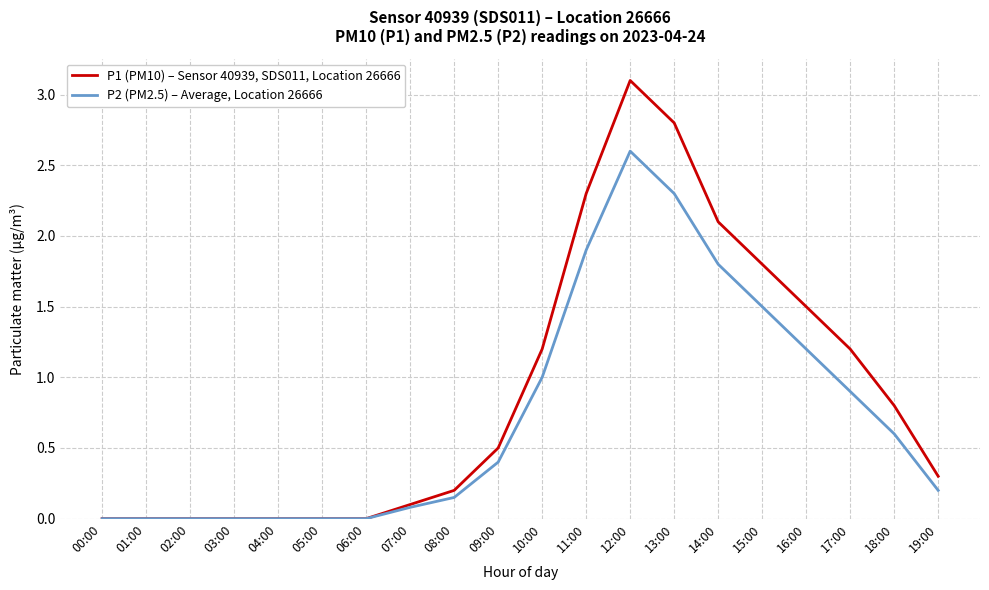

How many lines are shown in the chart?

2